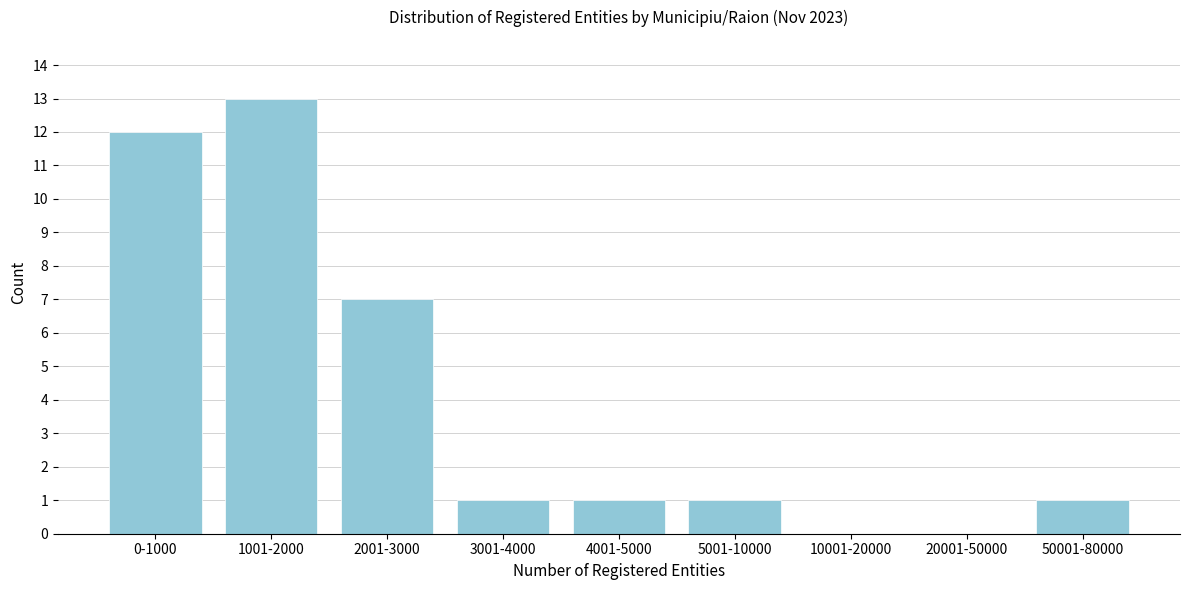

Reading left to right, what are all the values shown in this chart?

0-1000=12	1001-2000=13	2001-3000=7	3001-4000=1	4001-5000=1	5001-10000=1	10001-20000=0	20001-50000=0	50001-80000=1